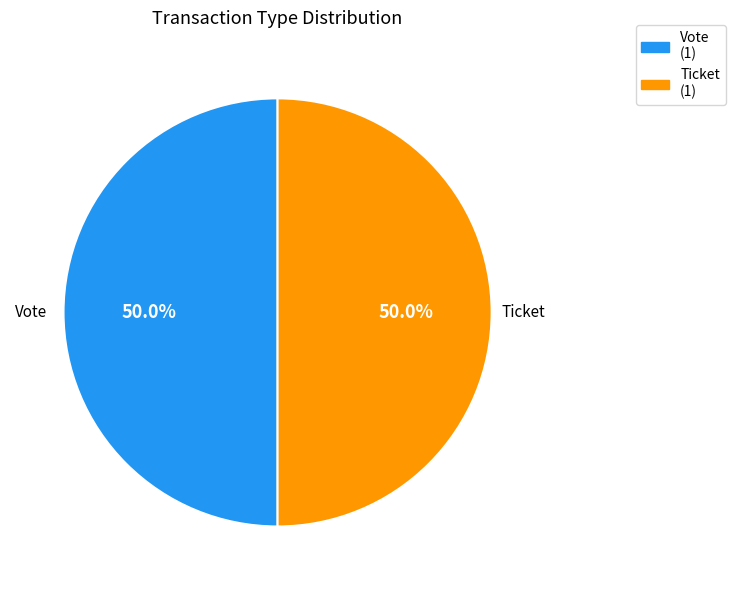

Count the number of slices in the pie.

2